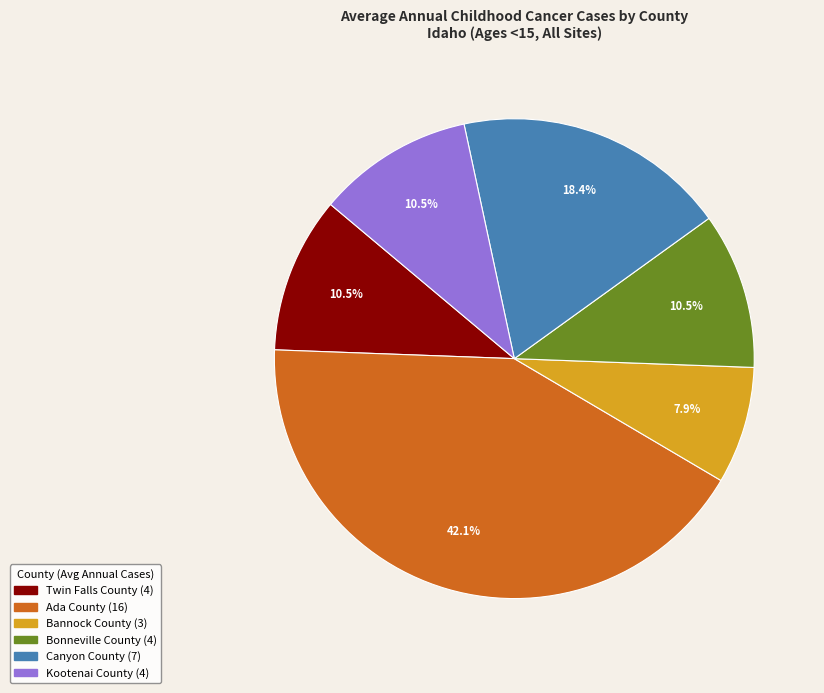

What is the largest slice in the pie chart?

Ada County